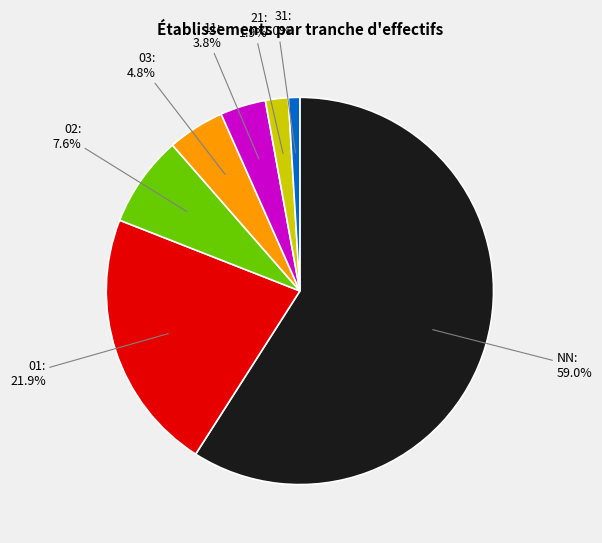

Which category has the smallest portion of the pie?

31